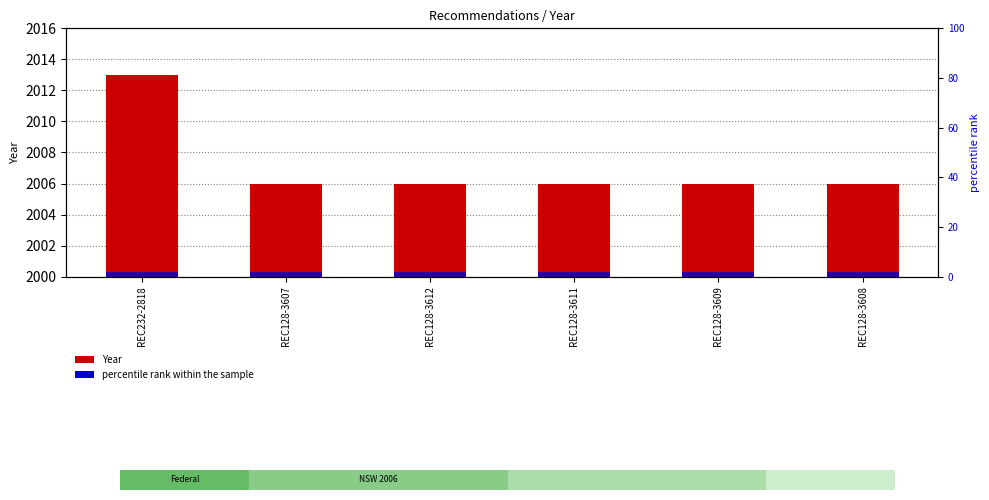

Rank the series by their average value, from lowest to highest.

percentile rank within the sample, Year